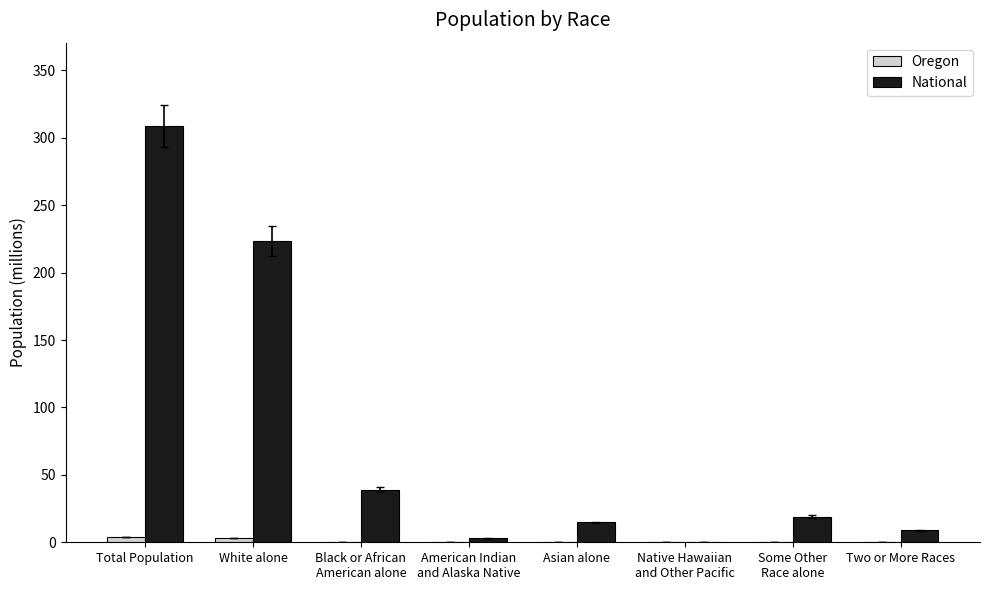

Which series has the largest total across all categories?

National